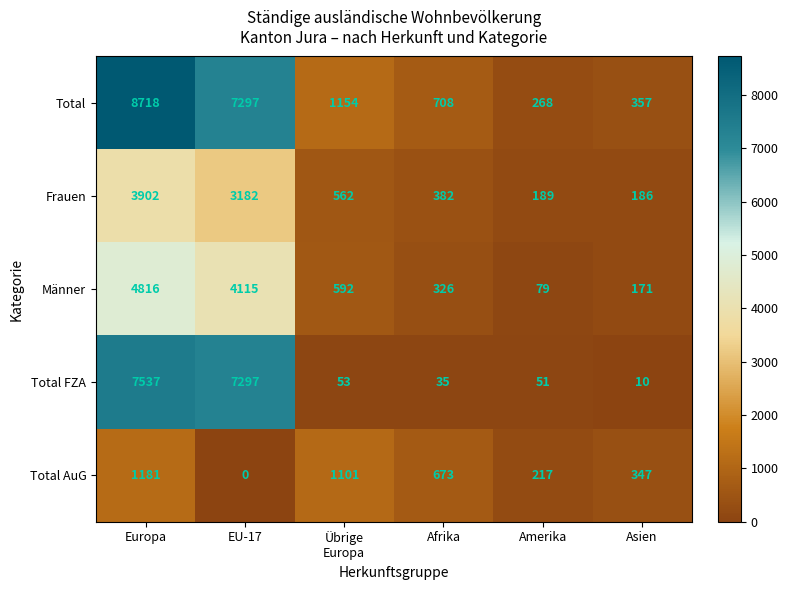

Between Afrika and Amerika, which series saw the biggest shift?

Total AuG